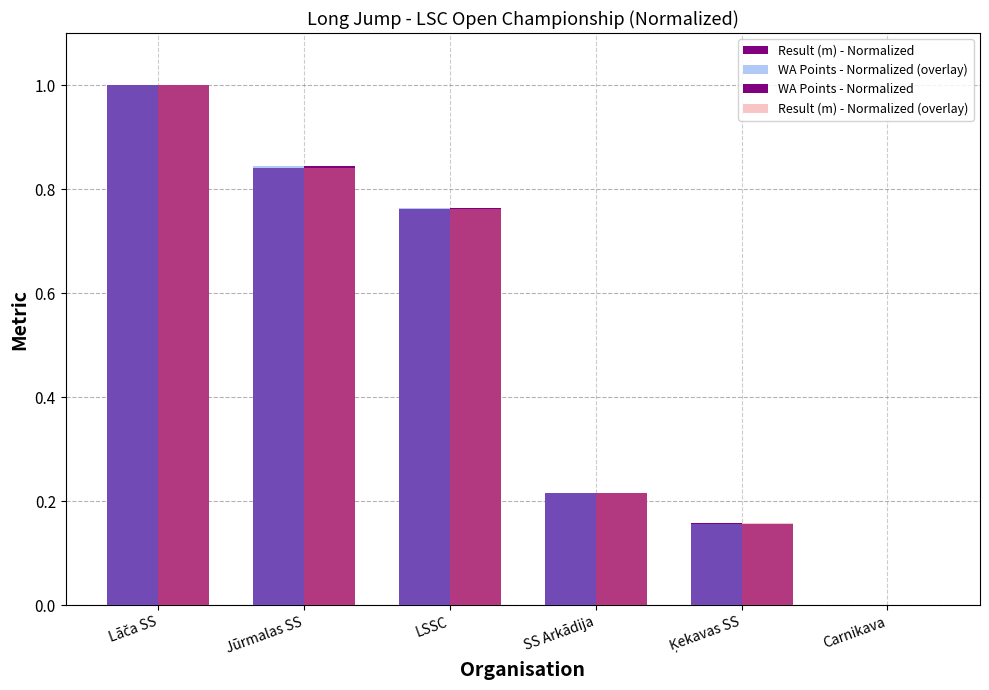

How many categories are shown in the chart?

6